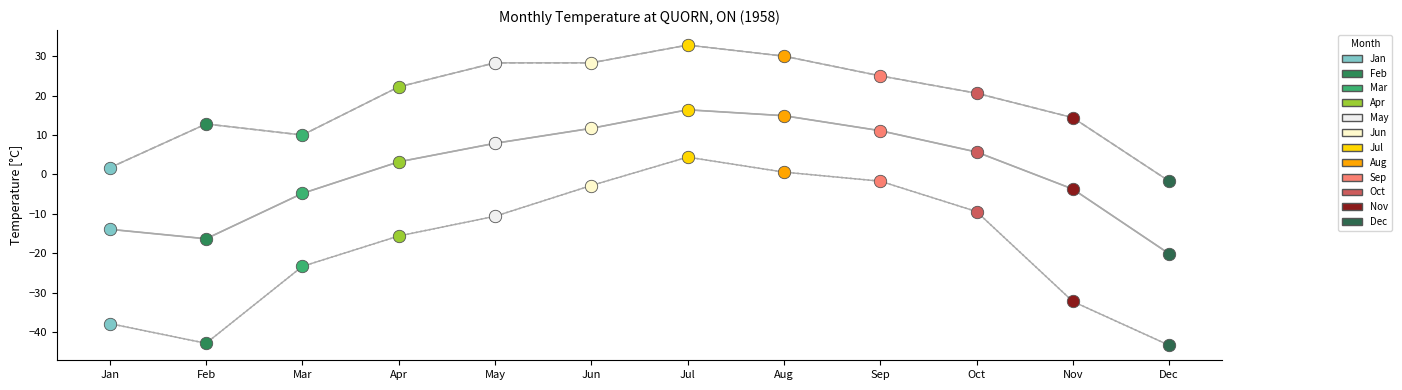

What is the total value across all series at Oct?

16.9